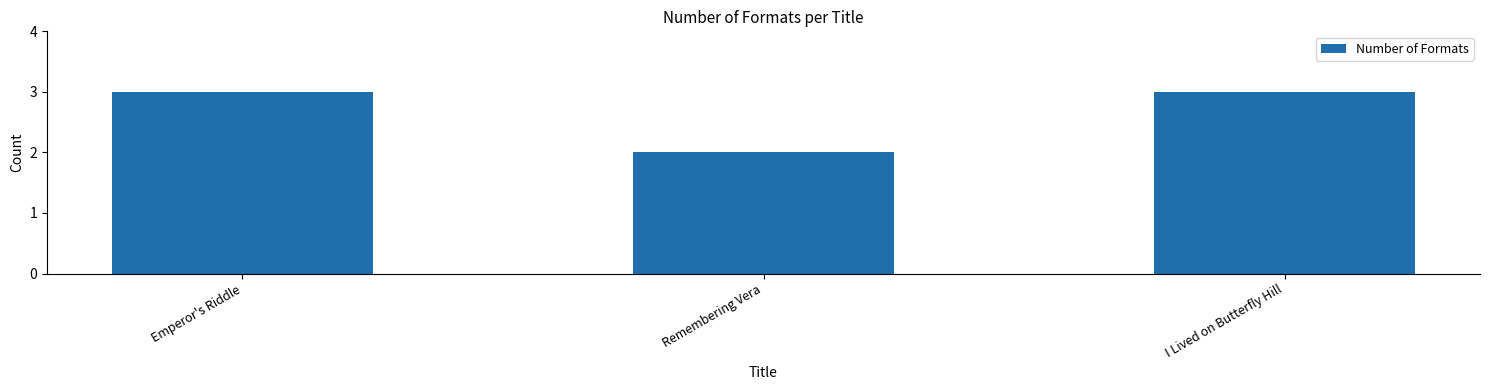

Reading left to right, extract all data points from this chart.

3	2	3